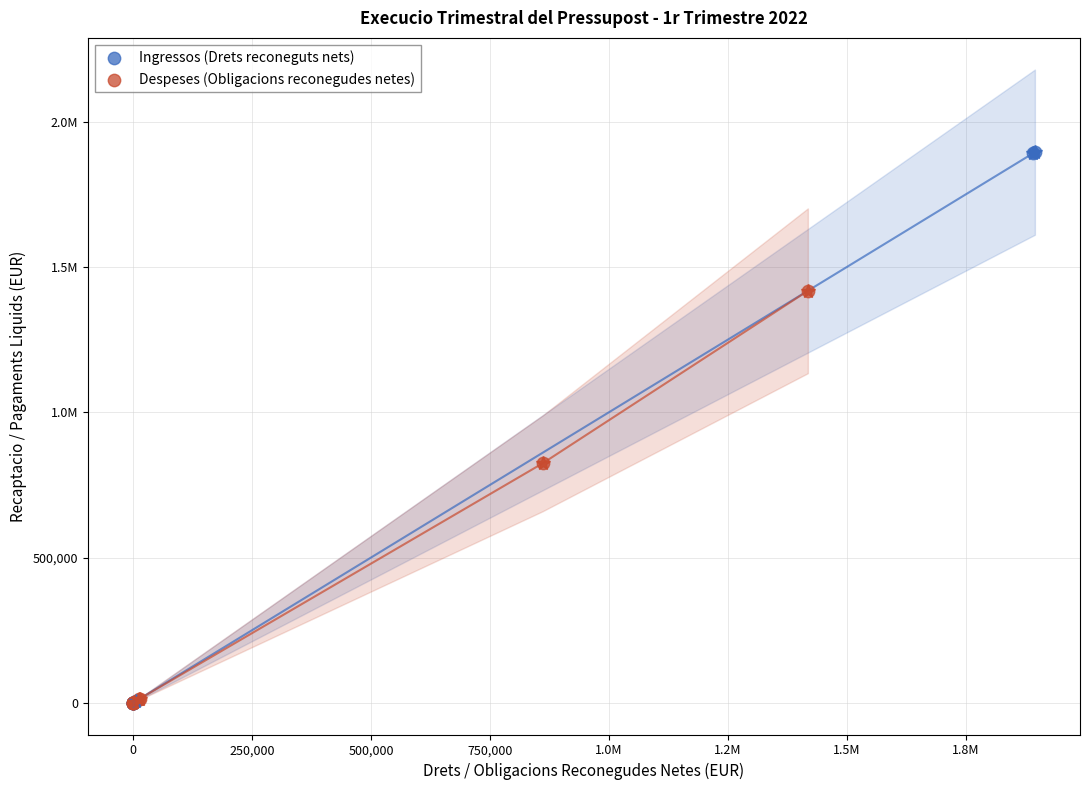

What are all the series names shown in the legend?

Ingressos (Drets reconeguts nets), Despeses (Obligacions reconegudes netes)